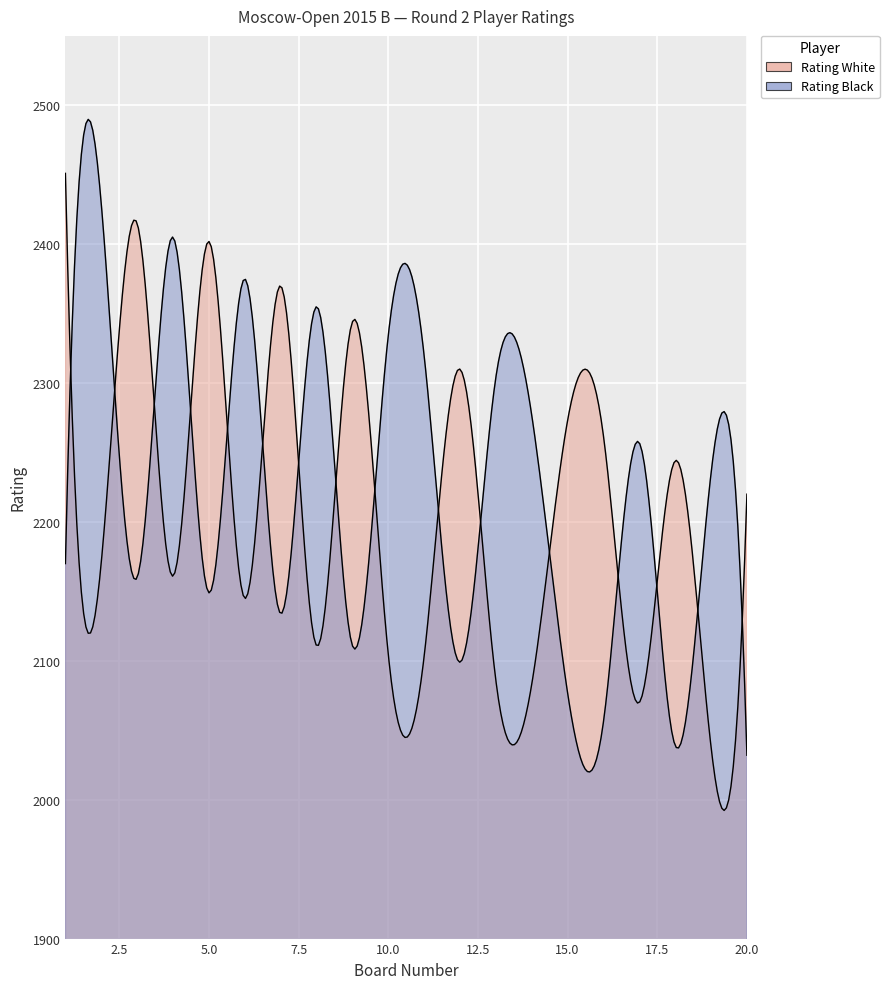

What is the sum of all Rating White values?

44364